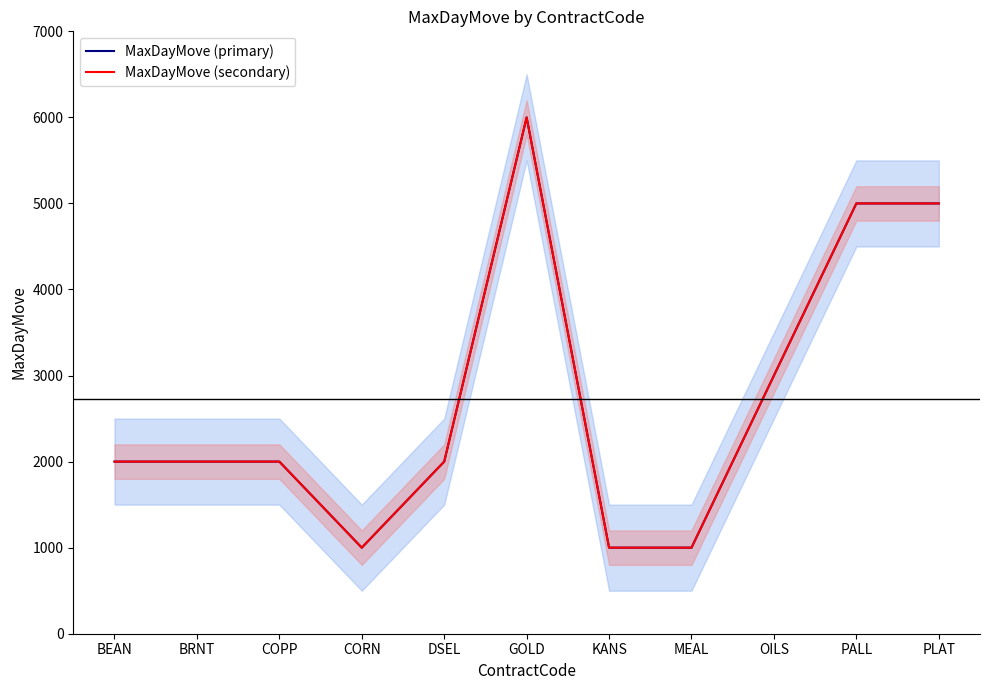

How many lines are shown in the chart?

2